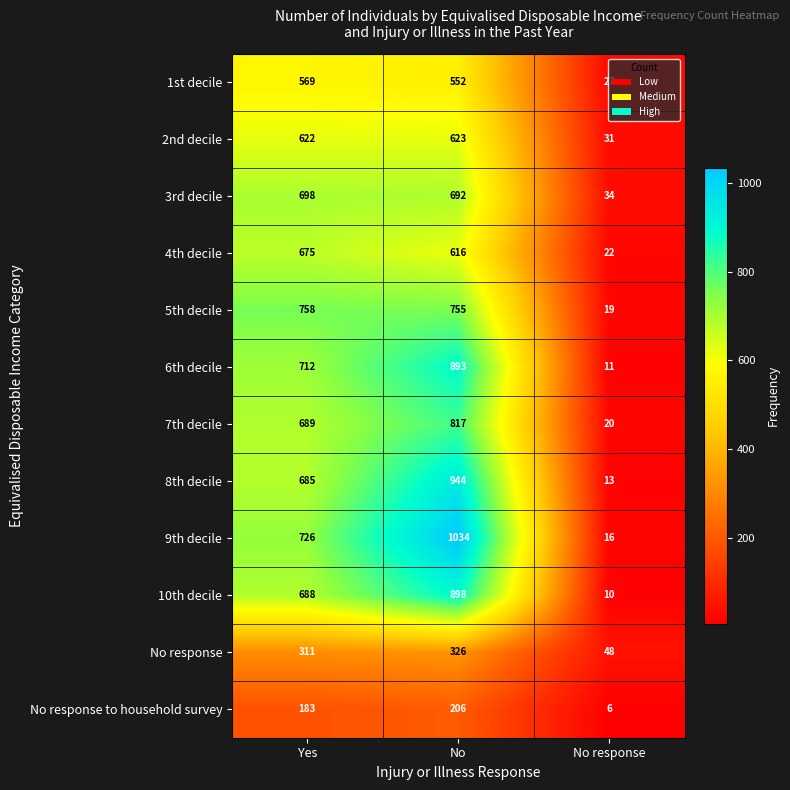

What is the sum of the 2nd decile values at No and Yes?

1245